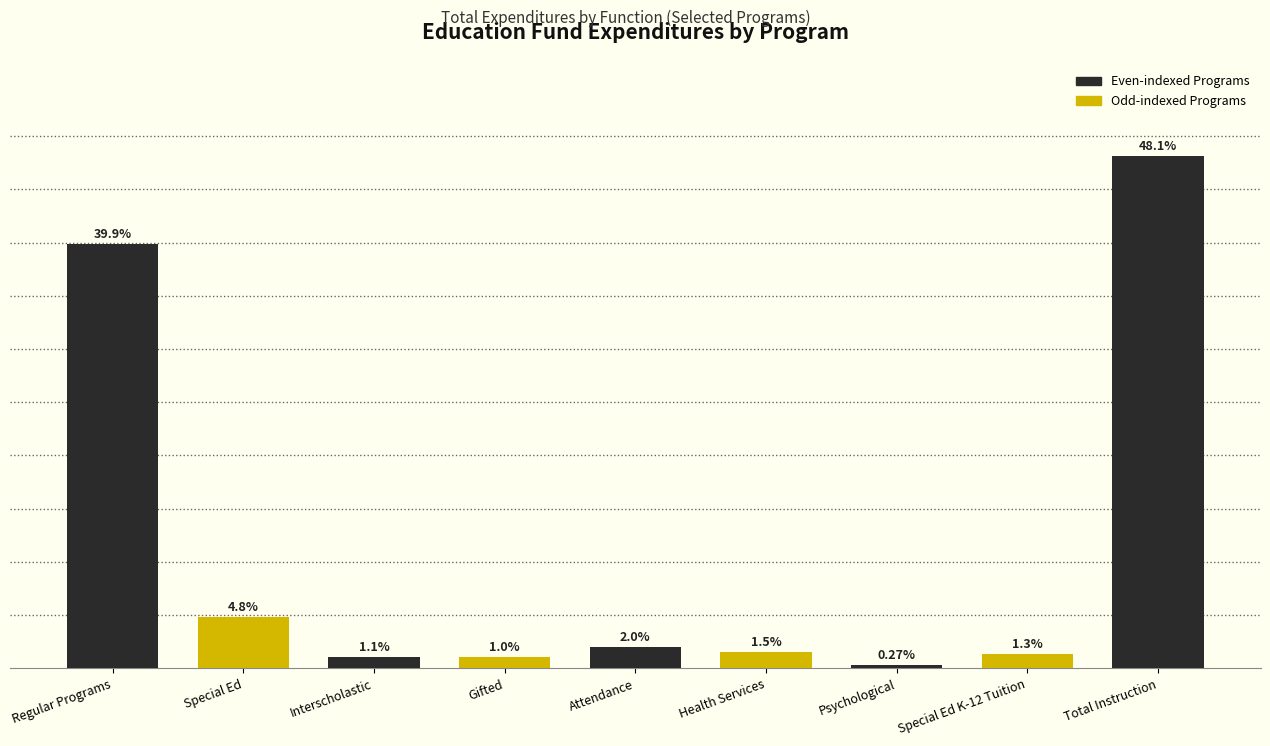

Where does the data first go above 1?

Regular Programs